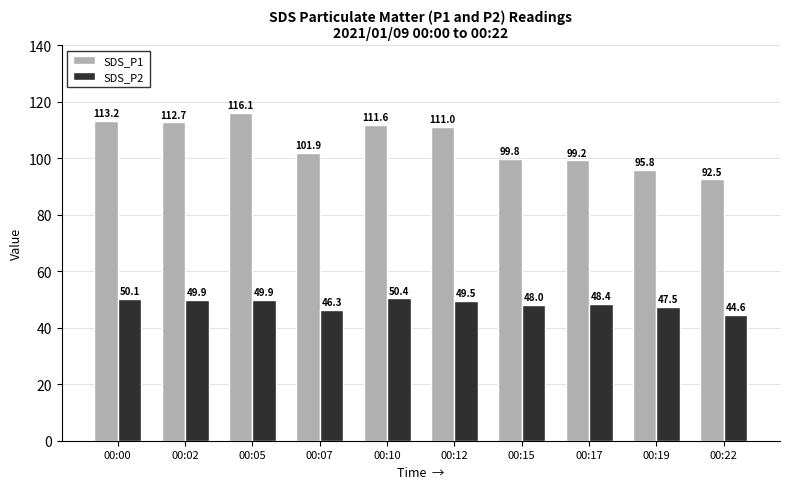

How many distinct data groups are displayed?

2